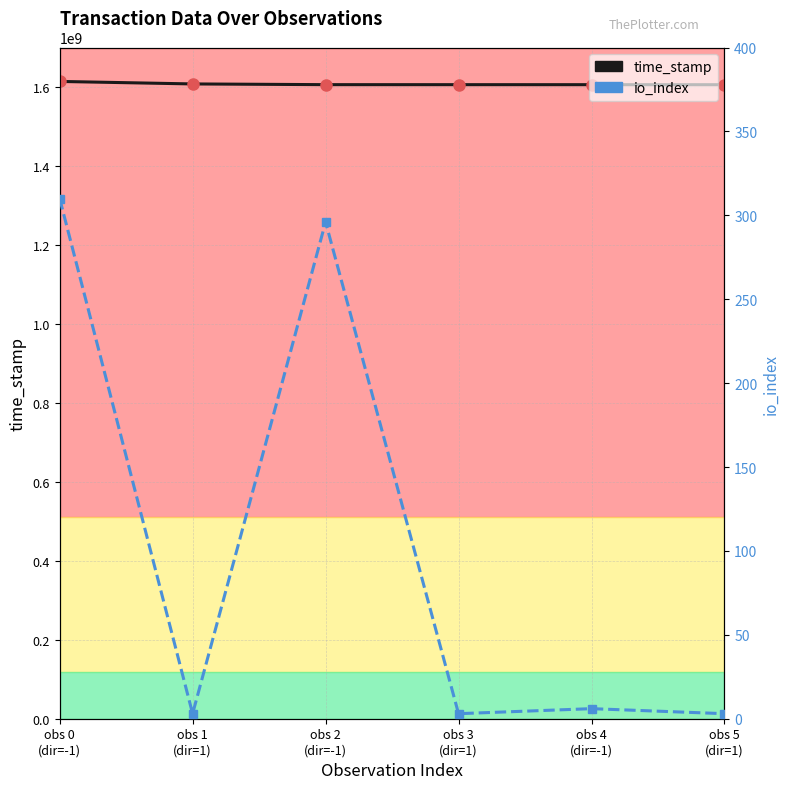

What is the difference between the second highest and second lowest values in the io_index series?

293